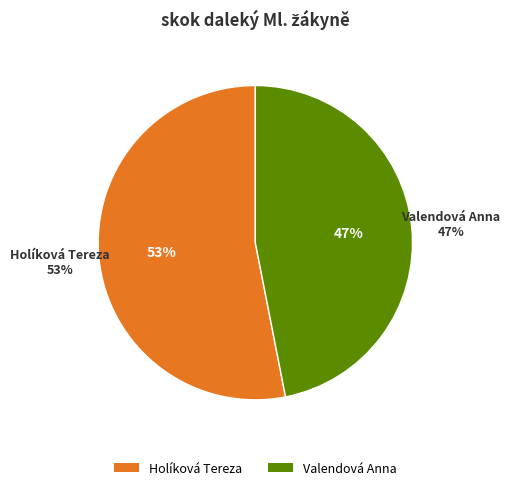

Count the number of slices in the pie.

2